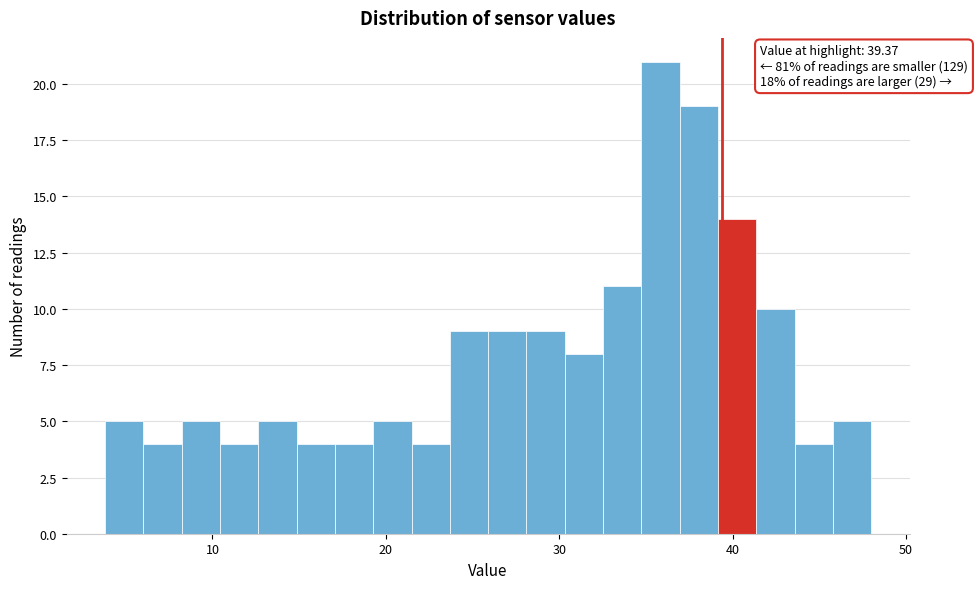

Read against the x-axis, roughly where is the centre of the tallest bar?

36